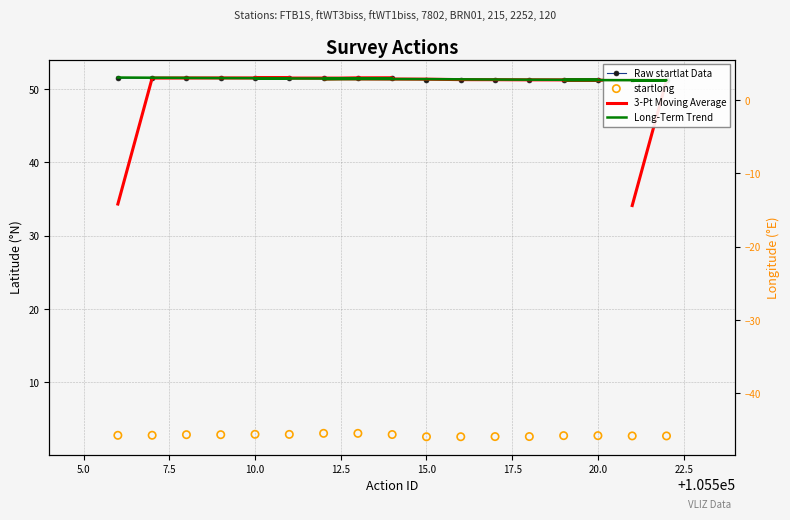

Which series has the largest Y range (max minus min)?

3-Pt Moving Average